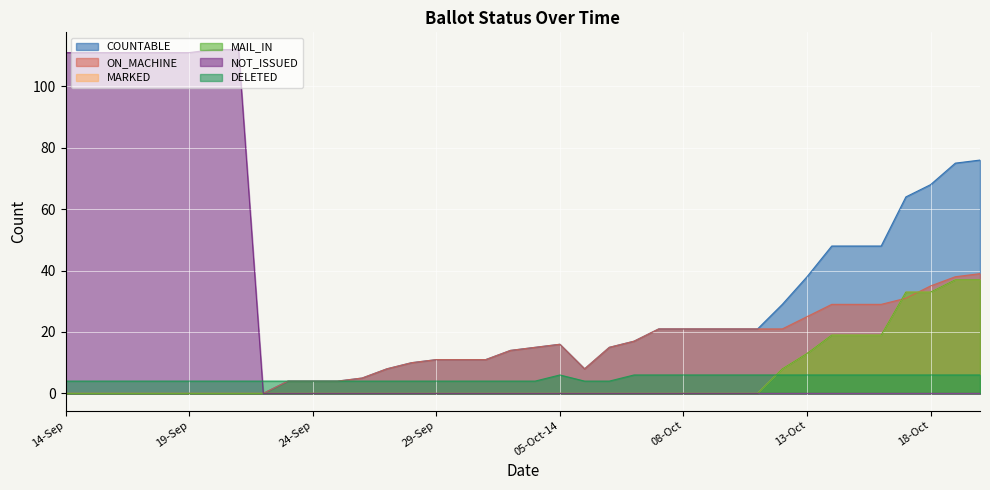

Reading left to right, what are all the values shown in this chart?

COUNTABLE: 0	0	0	0	0	0	0	0	0	4	4	4	5	8	10	11	11	11	14	15	16	8	15	17	21	21	21	21	21	29	38	48	48	48	64	68	75	76
ON_MACHINE: 0	0	0	0	0	0	0	0	0	4	4	4	5	8	10	11	11	11	14	15	16	8	15	17	21	21	21	21	21	21	25	29	29	29	31	35	38	39
MARKED: 0	0	0	0	0	0	0	0	0	0	0	0	0	0	0	0	0	0	0	0	0	0	0	0	0	0	0	0	0	8	13	19	19	19	33	33	37	37
MAIL_IN: 0	0	0	0	0	0	0	0	0	0	0	0	0	0	0	0	0	0	0	0	0	0	0	0	0	0	0	0	0	8	13	19	19	19	33	33	37	37
NOT_ISSUED: 111	111	111	111	111	111	112	112	0	0	0	0	0	0	0	0	0	0	0	0	0	0	0	0	0	0	0	0	0	0	0	0	0	0	0	0	0	0
DELETED: 4	4	4	4	4	4	4	4	4	4	4	4	4	4	4	4	4	4	4	4	6	4	4	6	6	6	6	6	6	6	6	6	6	6	6	6	6	6